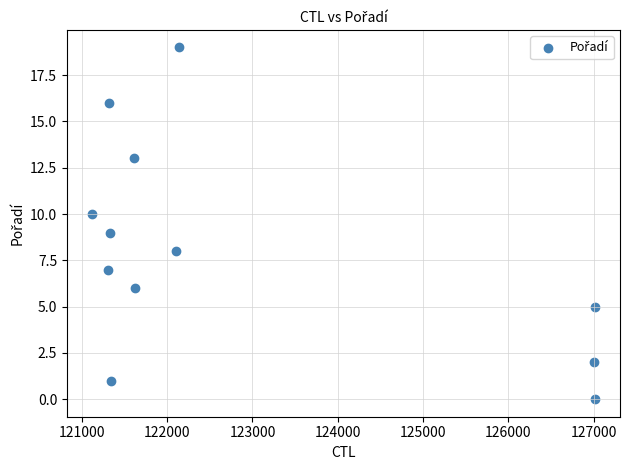

What is the range of X values (max minus min)?

5893